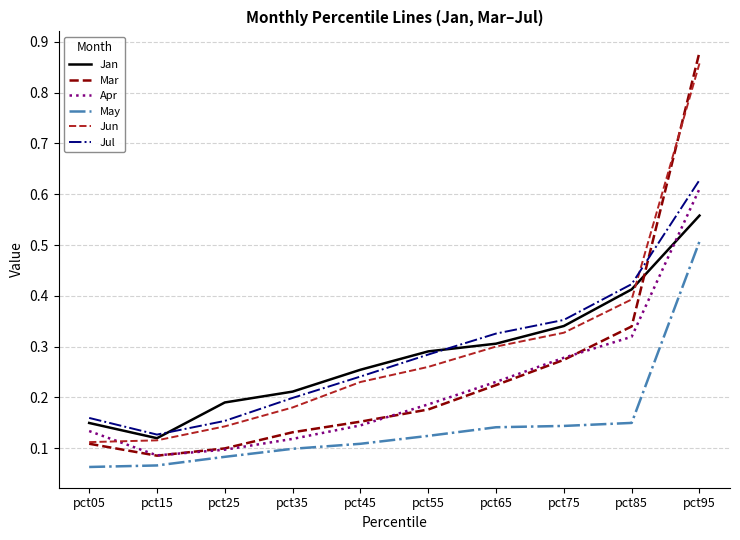

True or false: May and Jun cross at least once.

False